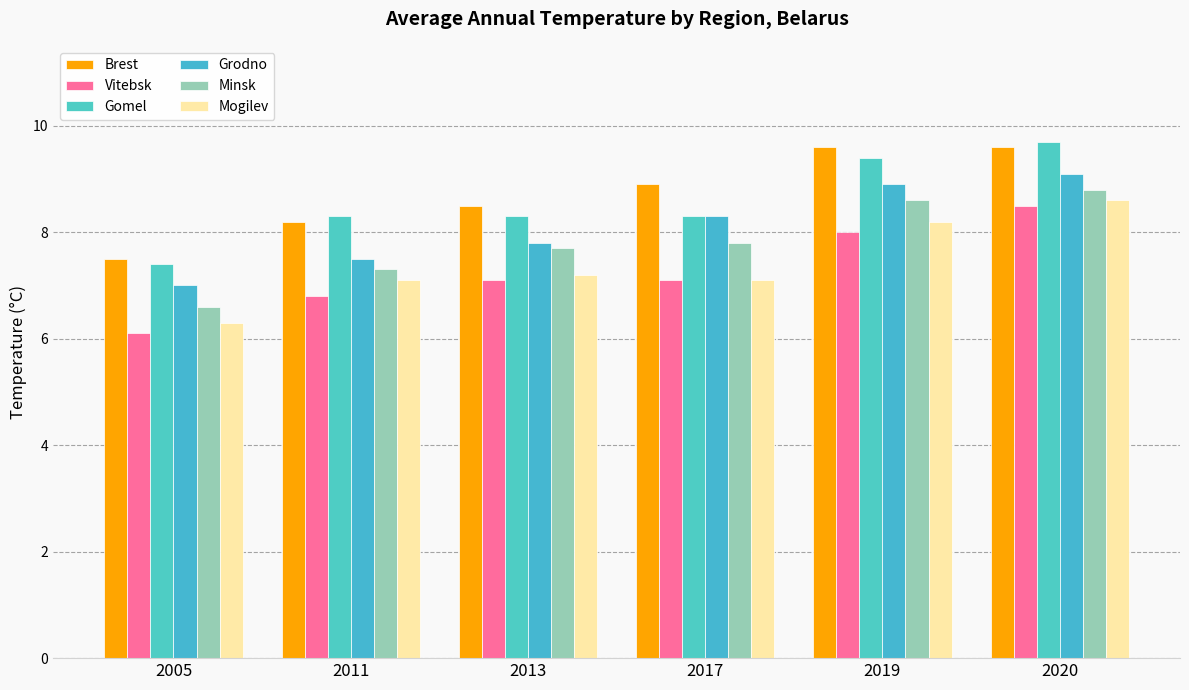

True or false: Grodno has a value of 3.3 at 2020.

False